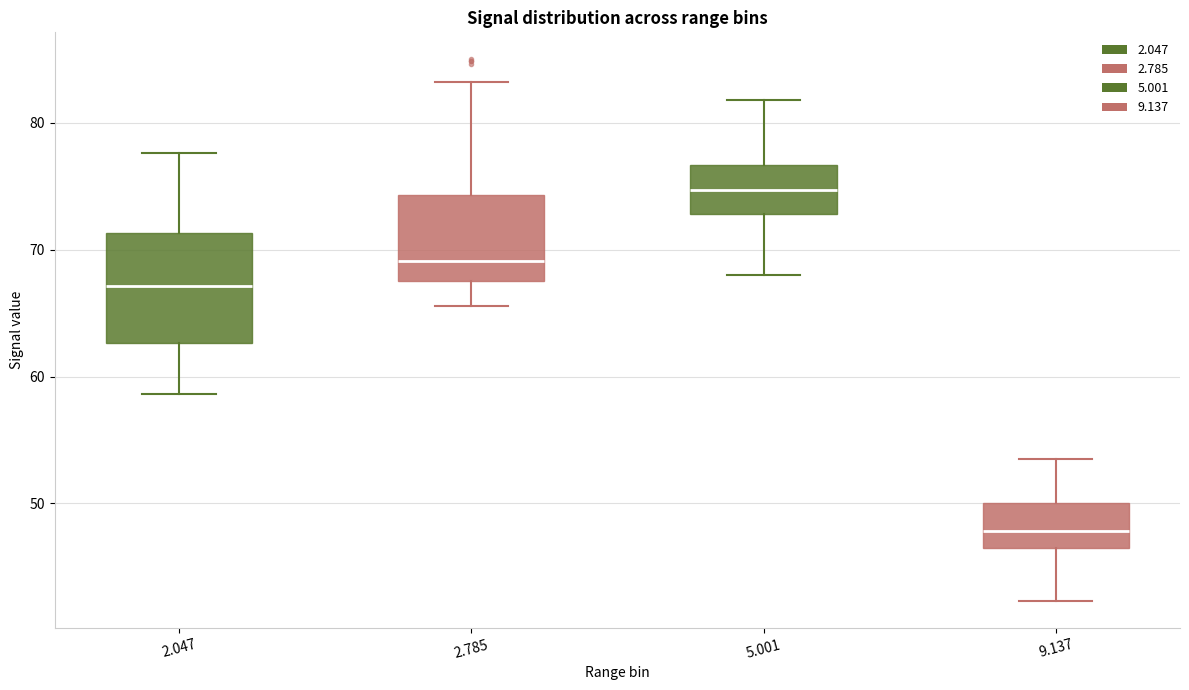

Reading left to right, transcribe this box plot: for each box, give where its median line is, the range the box spans, and where its two whiskers end, as read against the y-axis. The values are not printed on the chart, so give them approximately, as read against the axis.

2.047: median 67, box 63 to 71, whiskers 59 to 78
2.785: median 69, box 68 to 74, whiskers 66 to 83
5.001: median 75, box 73 to 77, whiskers 68 to 82
9.137: median 48, box 46 to 50, whiskers 42 to 54